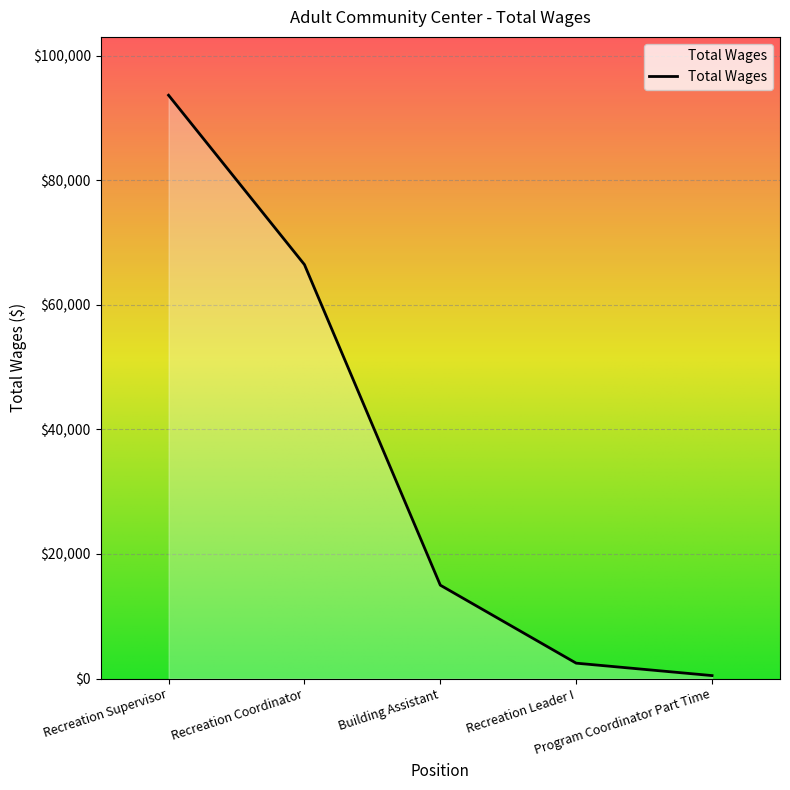

How many lines are shown in the chart?

1